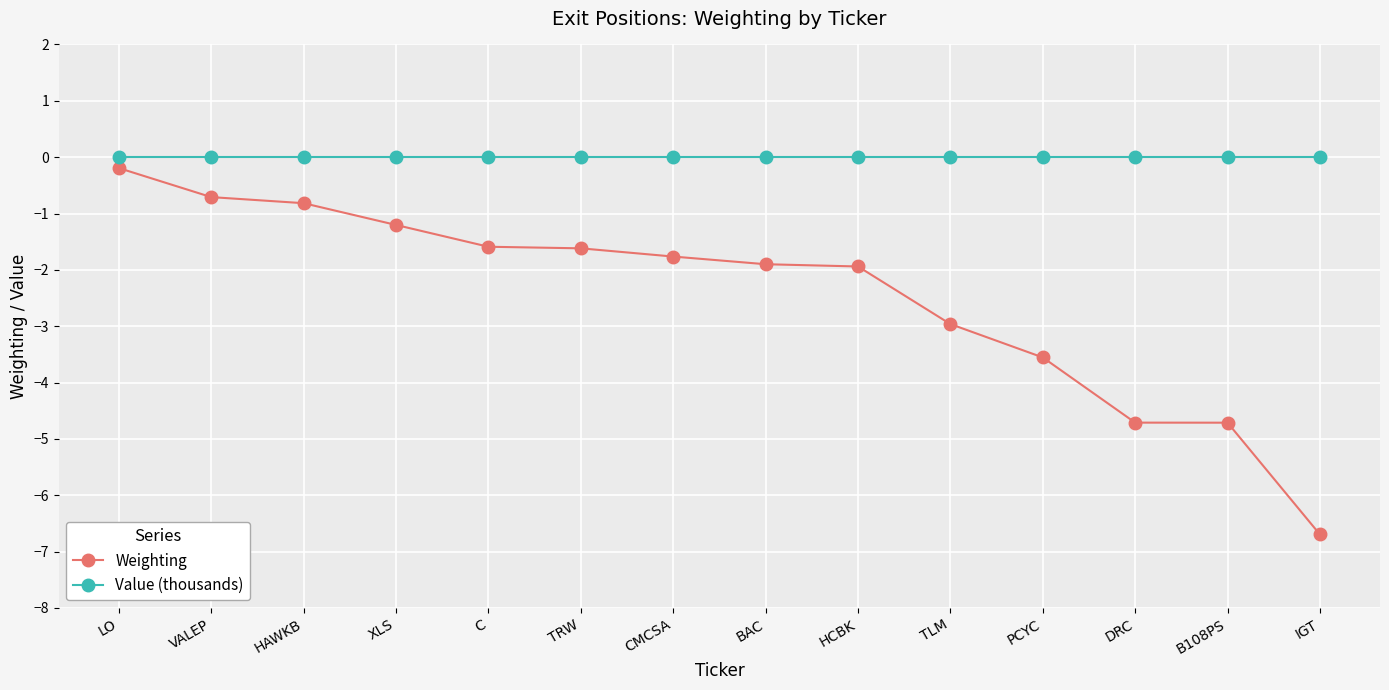

What is the label of the 10th point from the left?

TLM